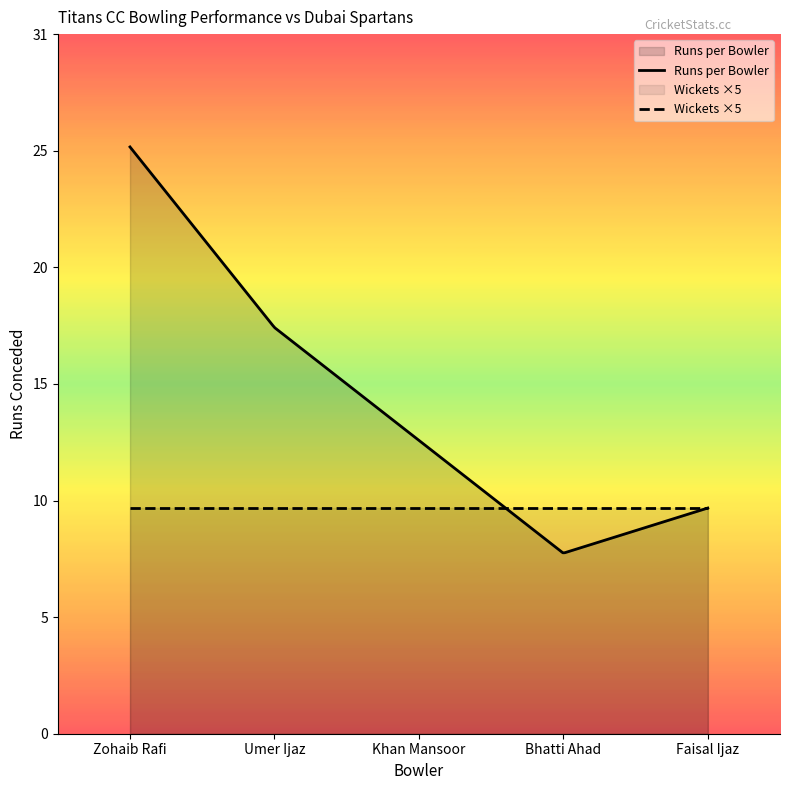

Which has a higher value, Zohaib Rafi or Bhatti Ahad?

Zohaib Rafi